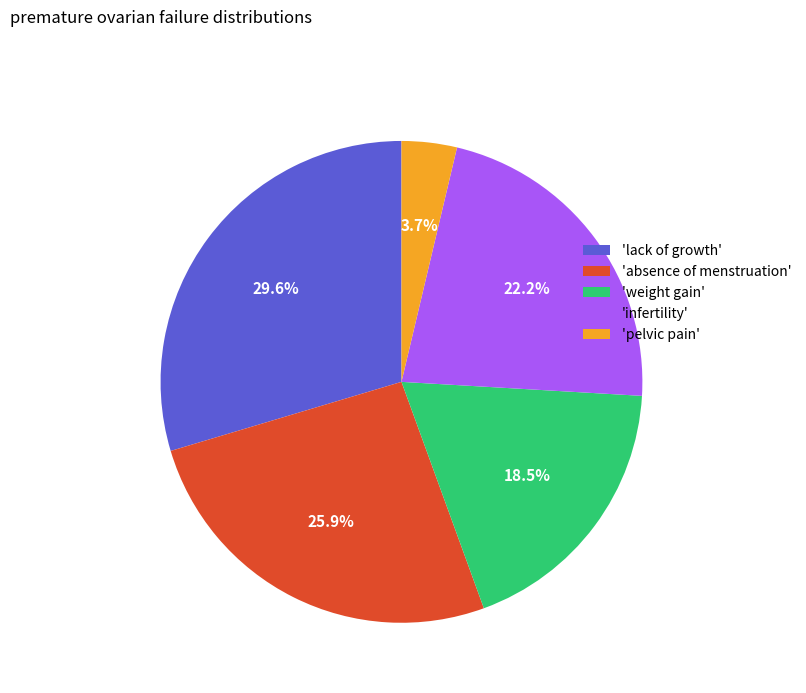

How many segments does this pie chart have?

5